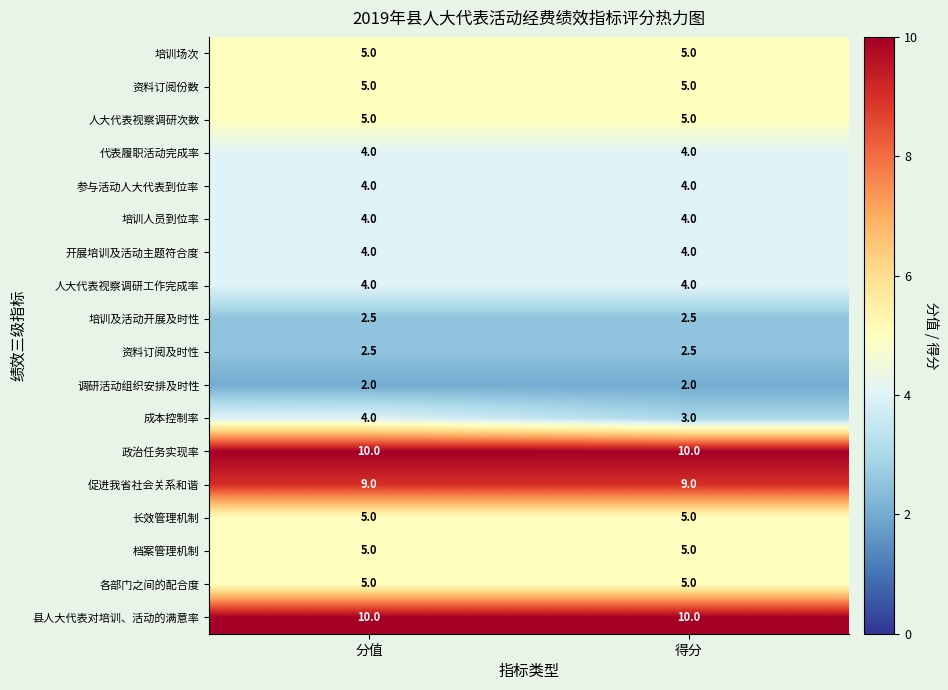

What is the maximum value for 各部门之间的配合度?

5.0